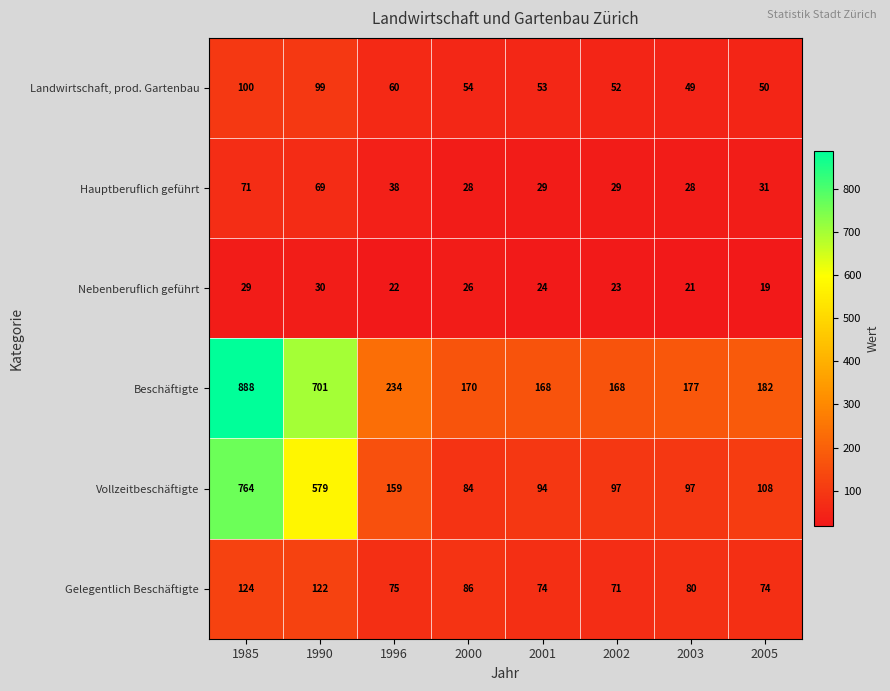

Between 2003 and 2005, which series saw the biggest shift?

Vollzeitbeschäftigte